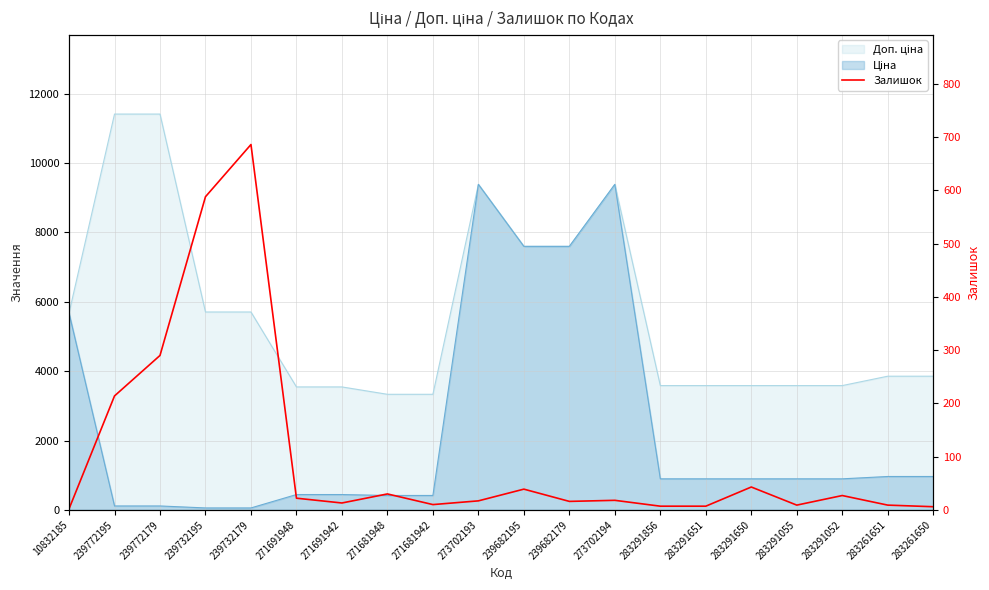

Which has a higher value, 239732195 or 10832185?

239732195